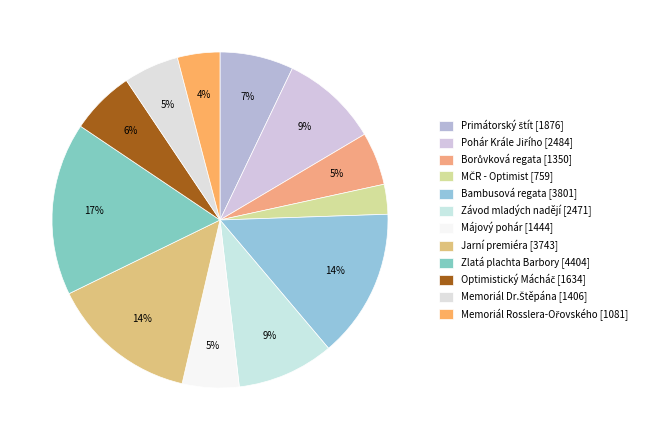

How many segments does this pie chart have?

12